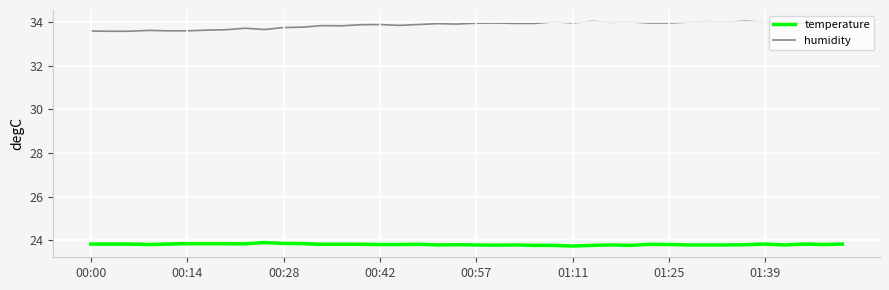

What is the smallest value displayed?

23.7